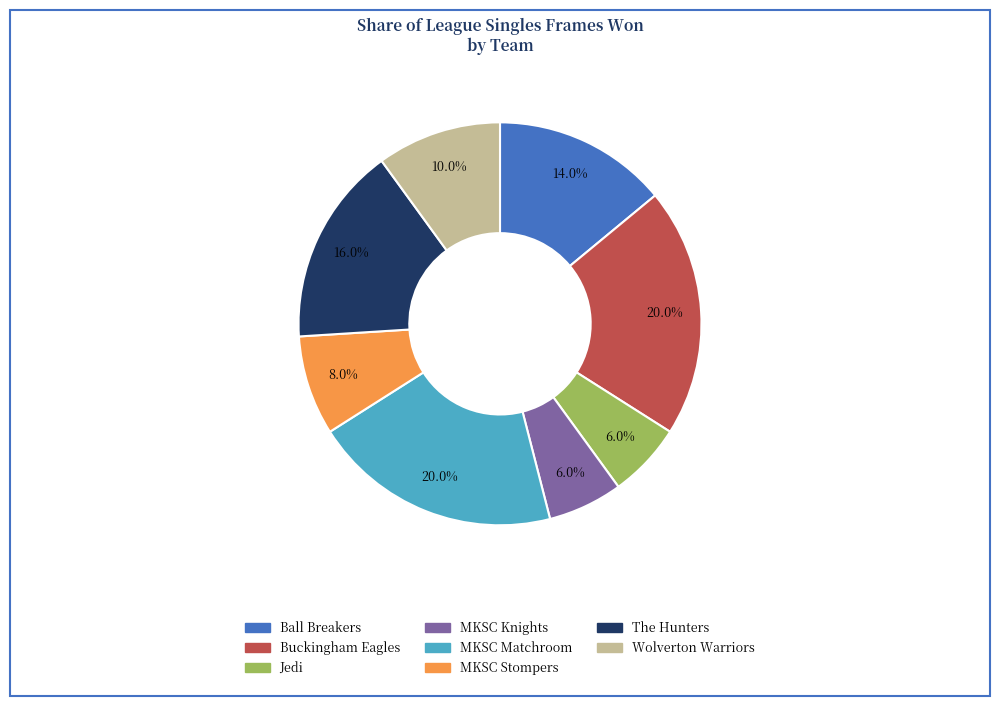

What is the ratio of the value at Buckingham Eagles to the value at MKSC Knights?

3.3